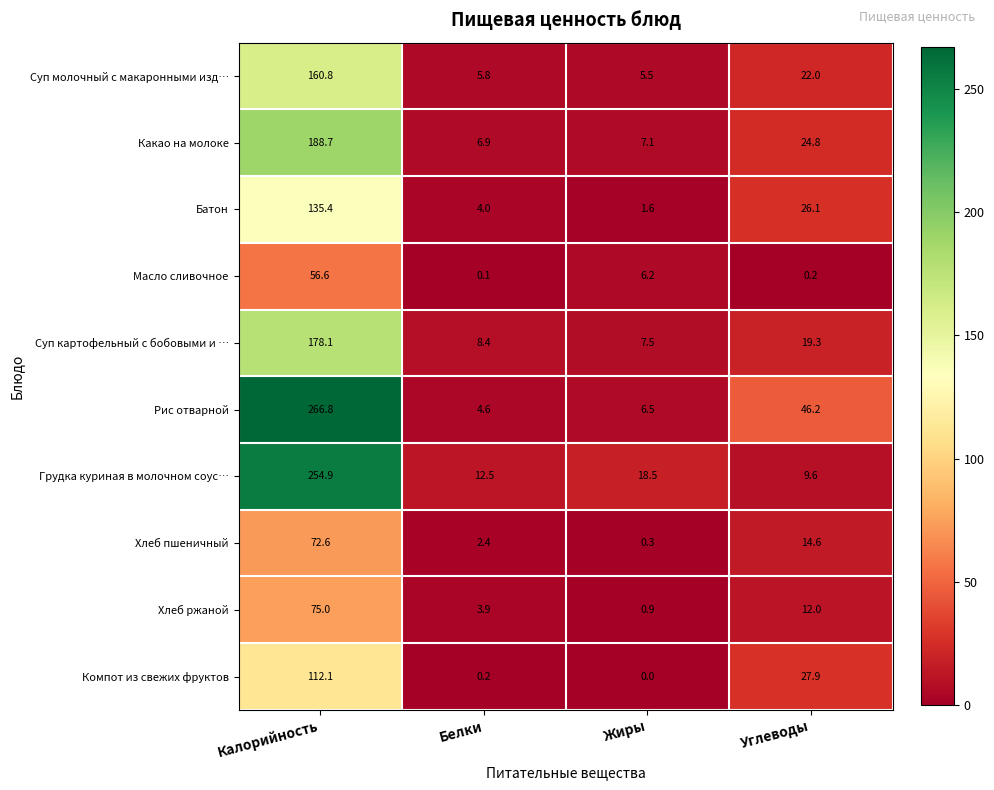

Which series has the largest total across all categories?

Рис отварной